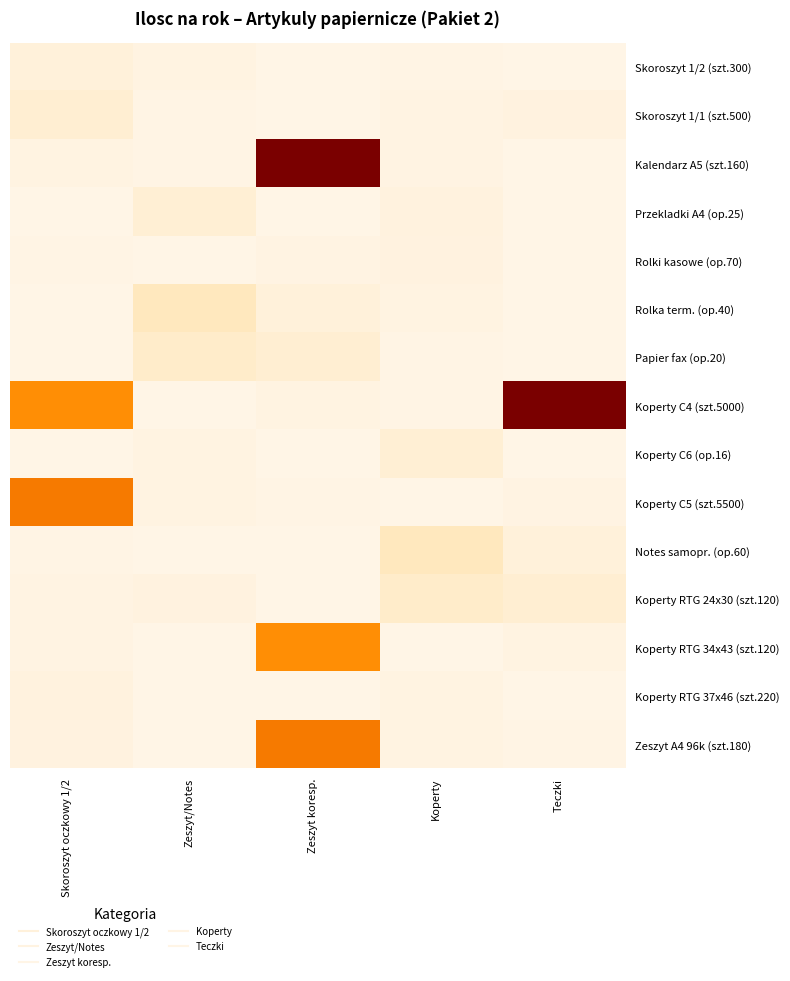

Which has a higher value, Koperty or Skoroszyt oczkowy 1/2?

Skoroszyt oczkowy 1/2